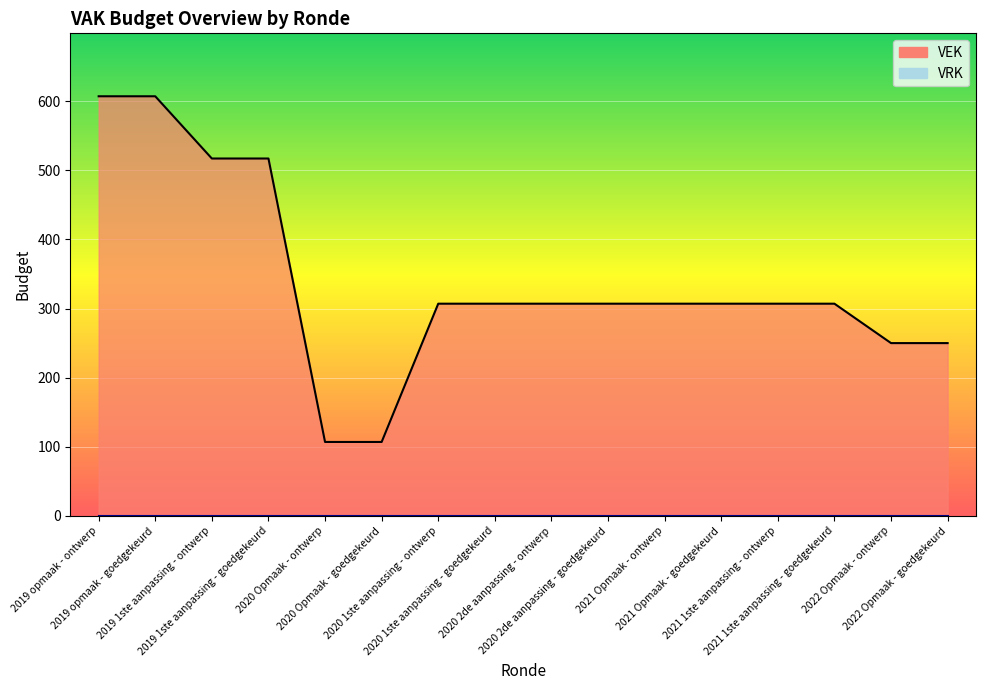

The chart shows a value of 607 at 2019 opmaak - goedgekeurd. True or false?

True